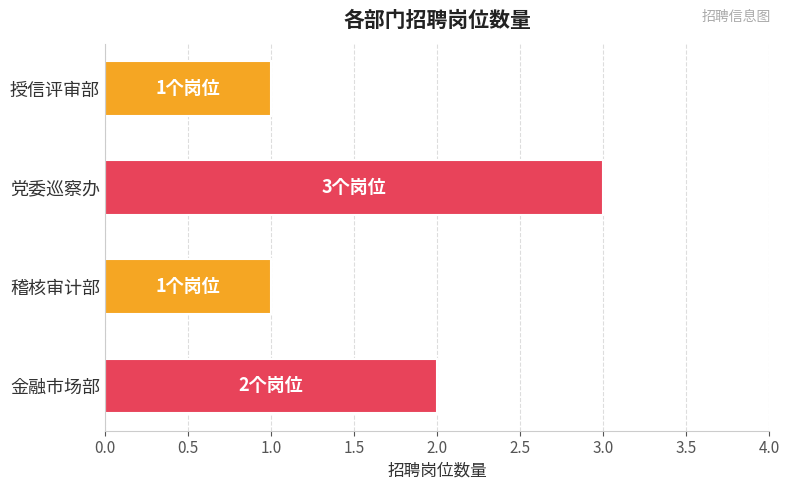

How many bars are there in total?

4